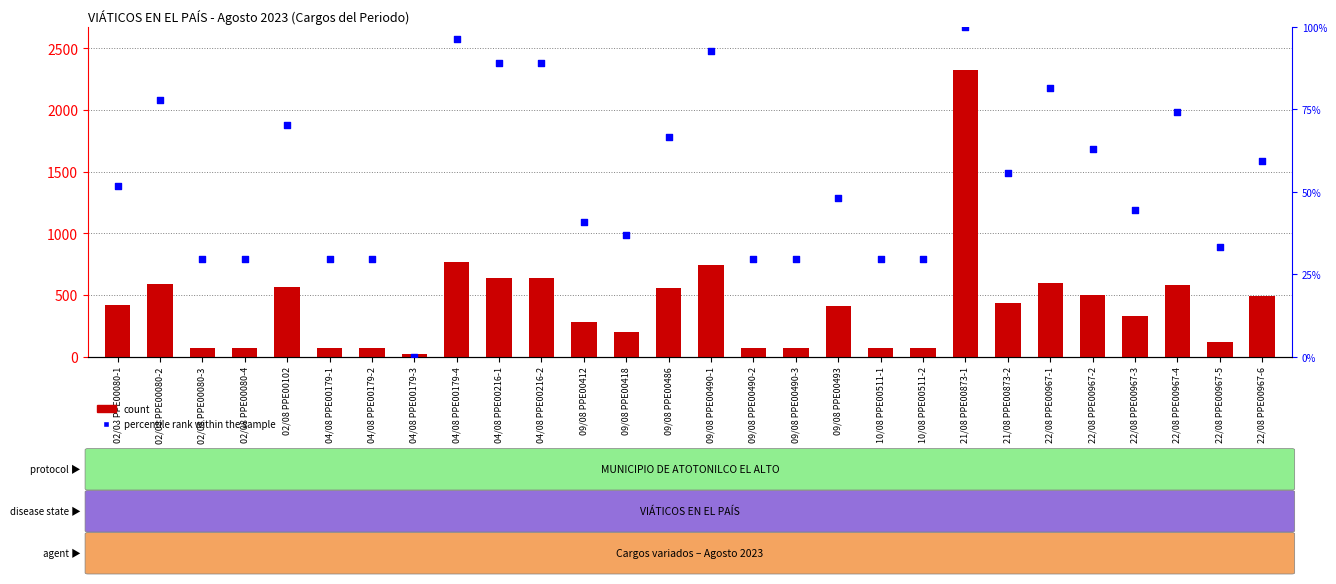

Which series reaches the minimum Y coordinate?

percentile rank within the sample